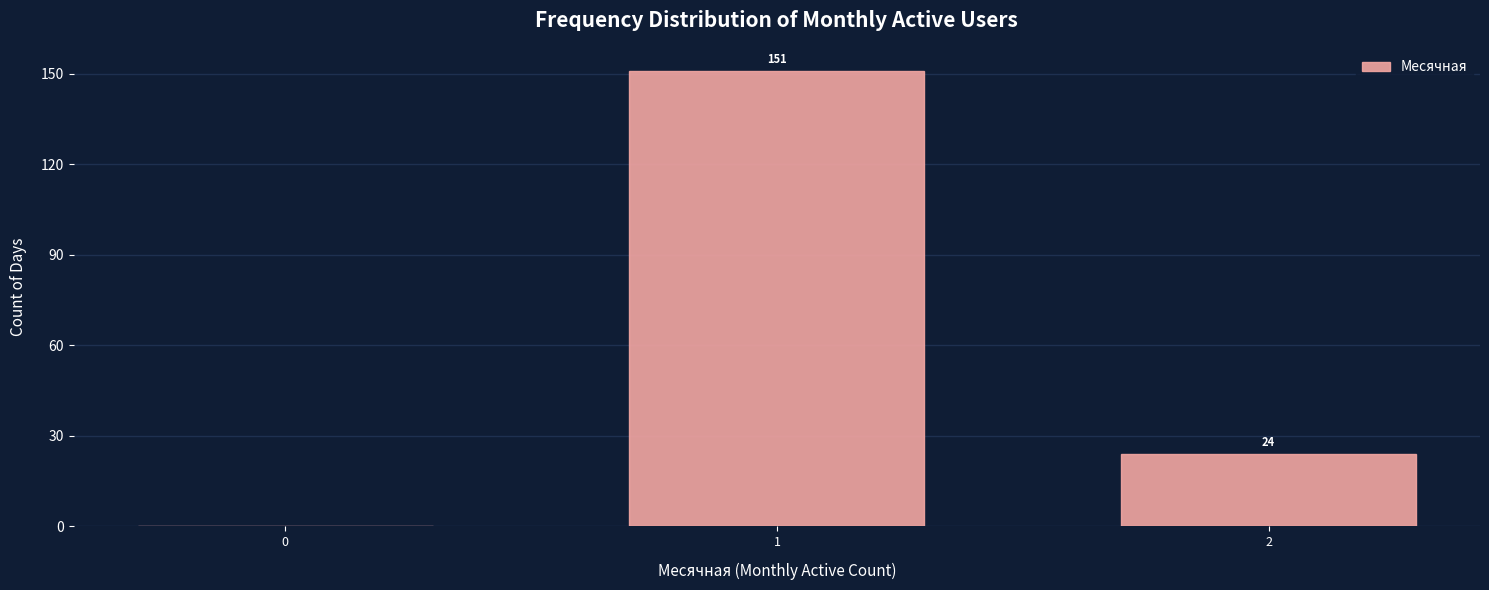

Reading right to left, extract all data points from this chart.

2=24	1=151	0=0